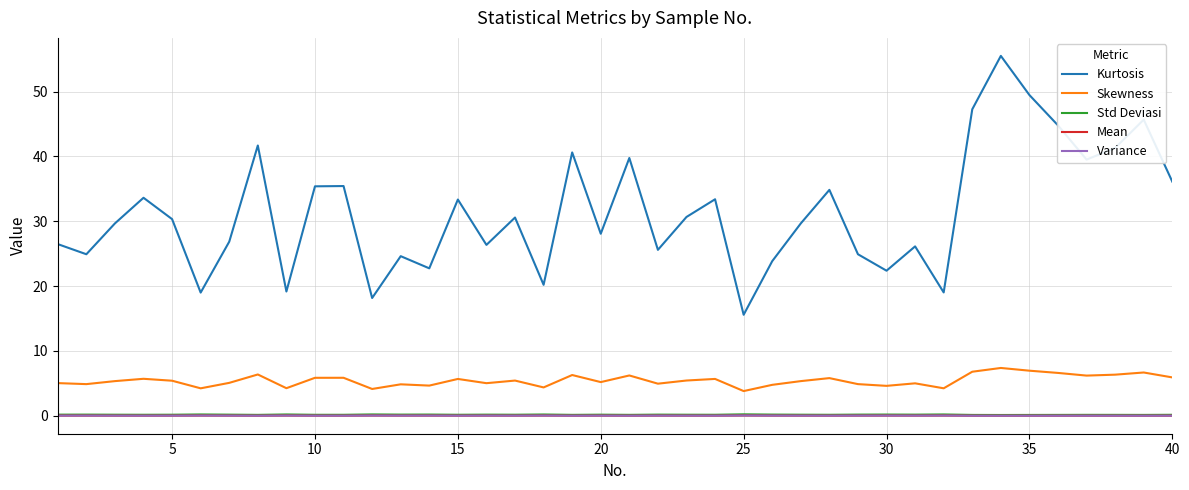

True or false: Std Deviasi and Mean cross at least once.

False